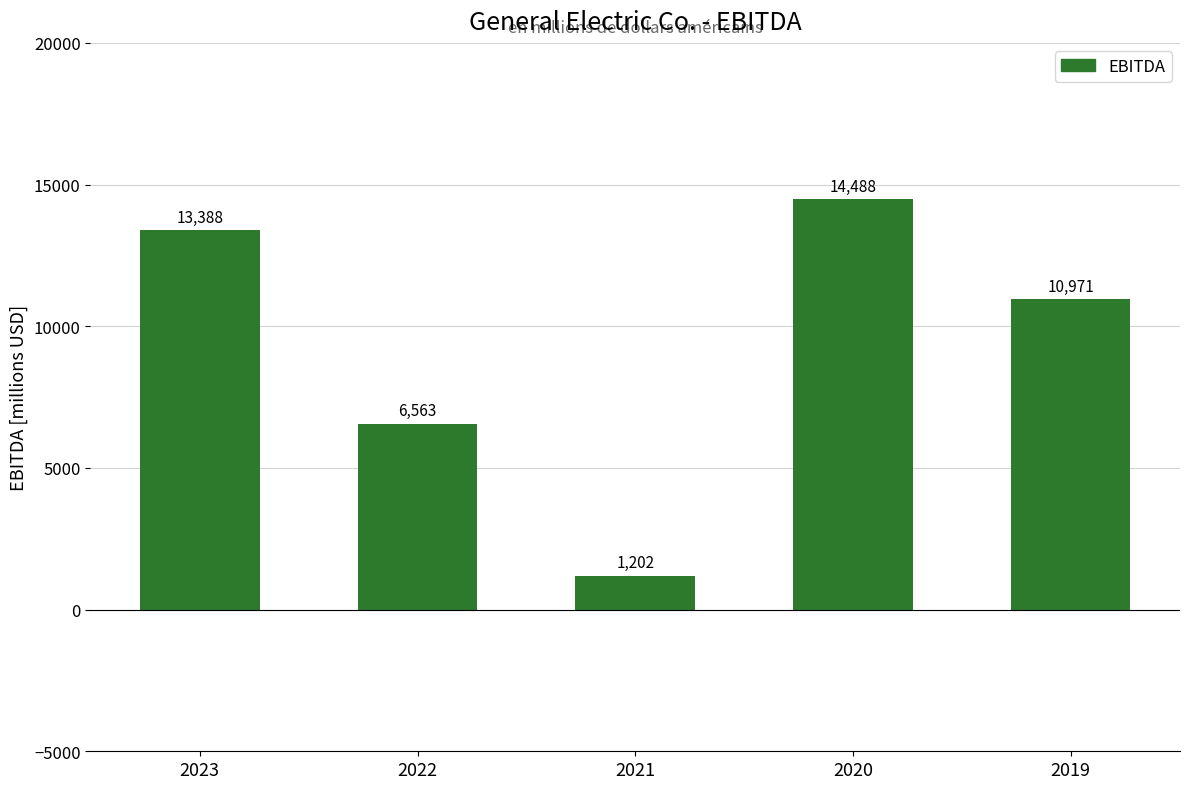

What is the ratio of the value at 2023 to the value at 2021?

11.1